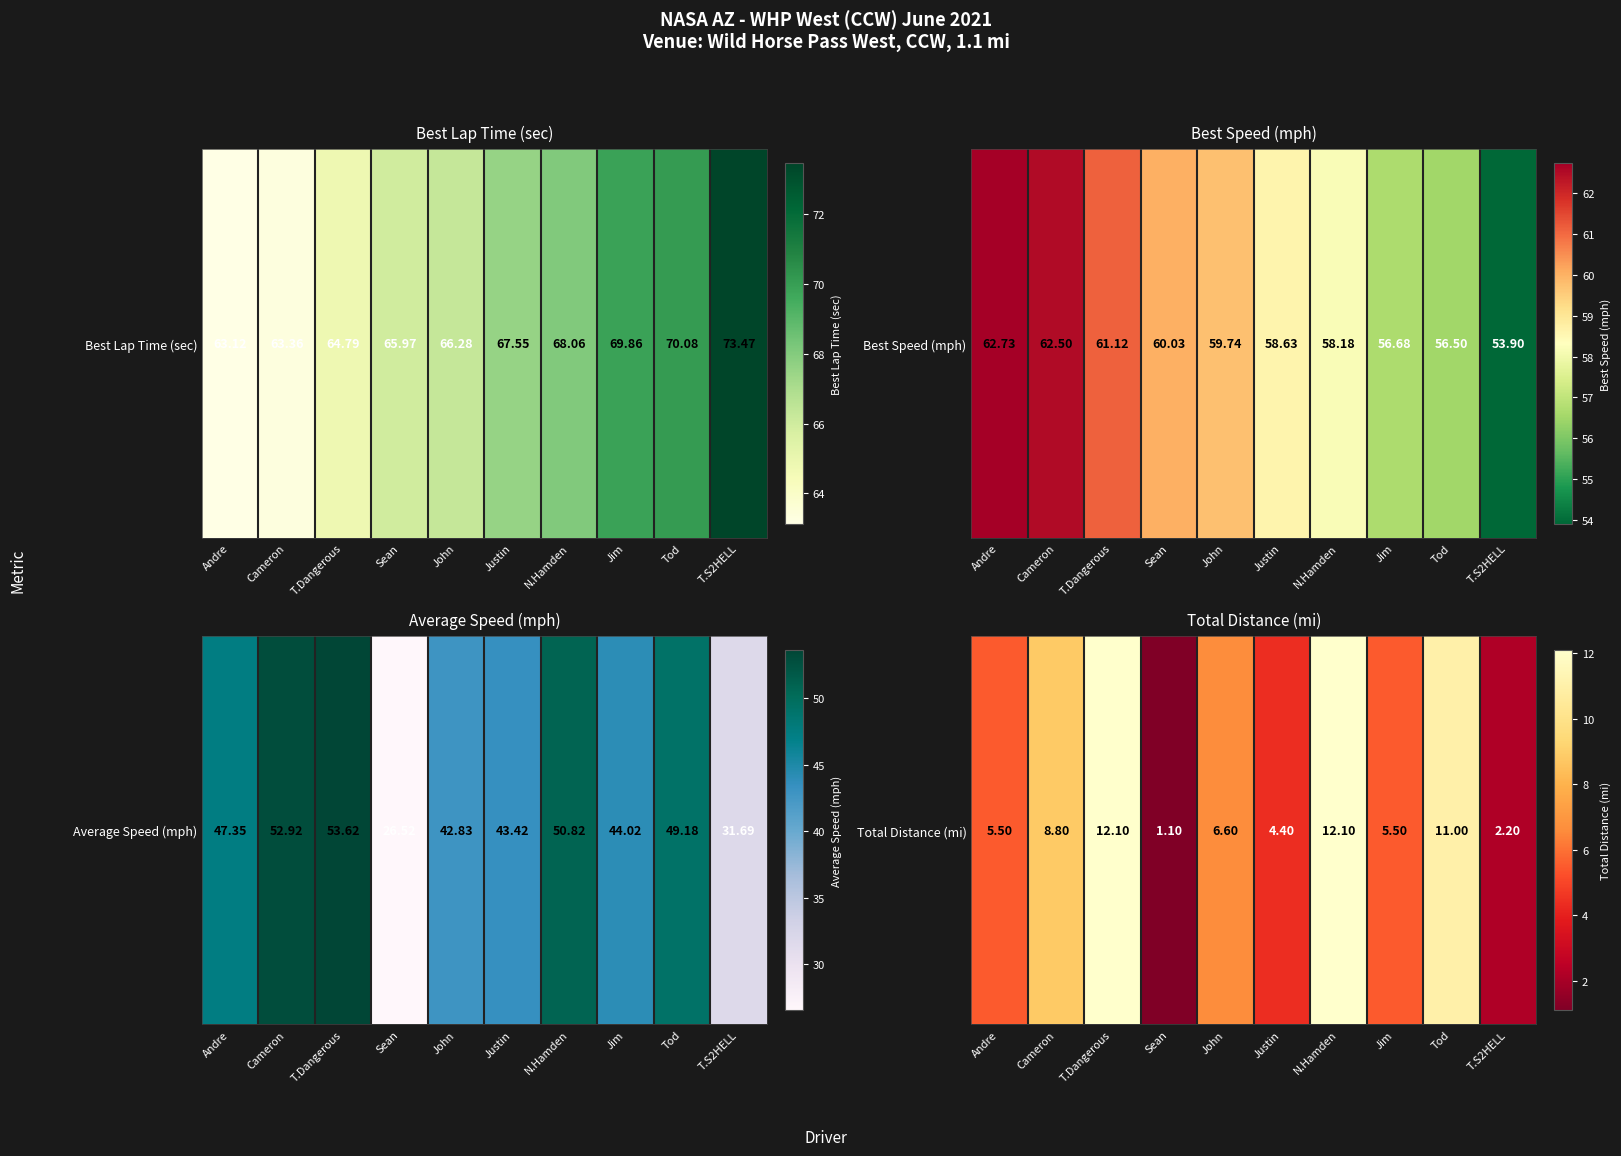

True or false: the data shows 0.3 at Sean.

False